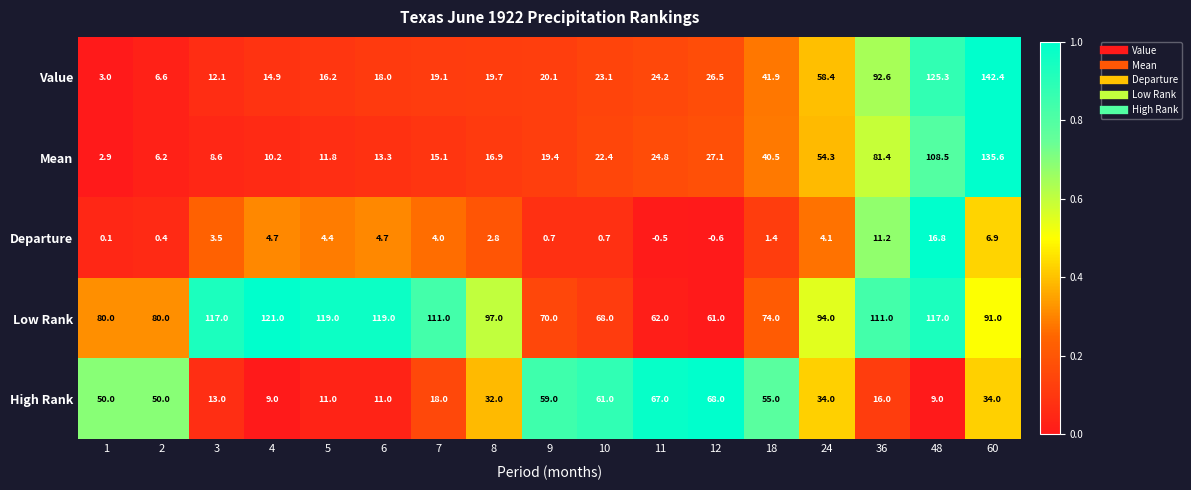

Is it true that High Rank equals 24.8 at 36?

False